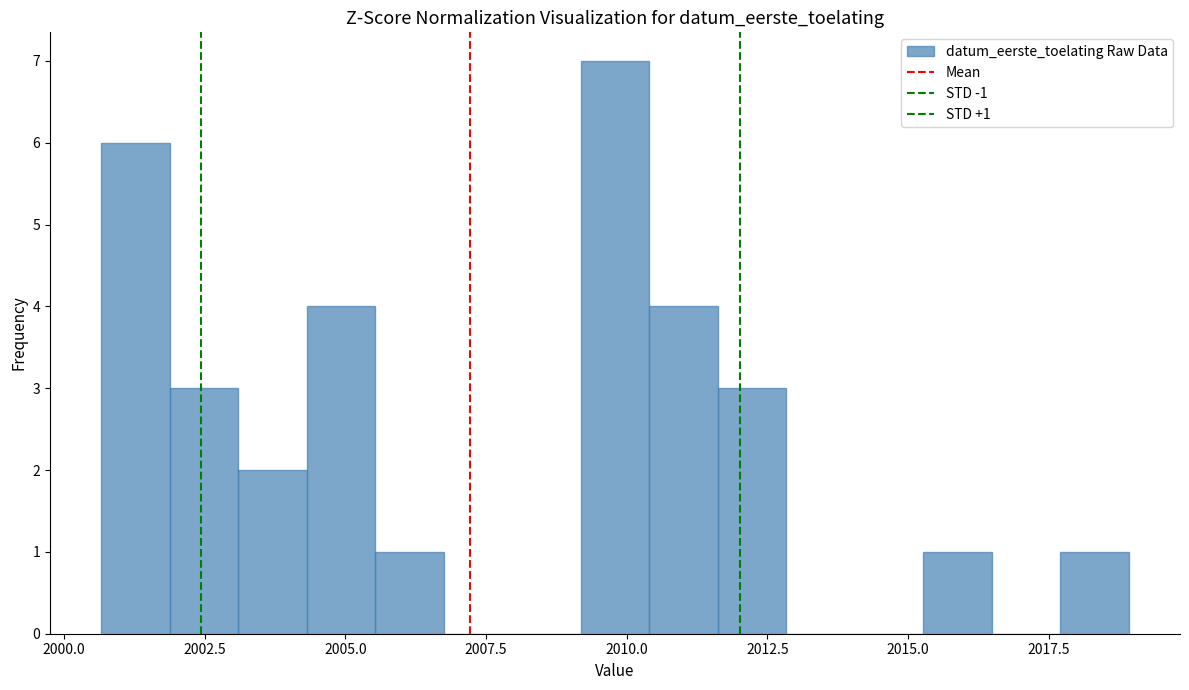

Around what value on the x-axis is the tallest bar? Give the approximate position of its centre, as read against the axis.

2010.0